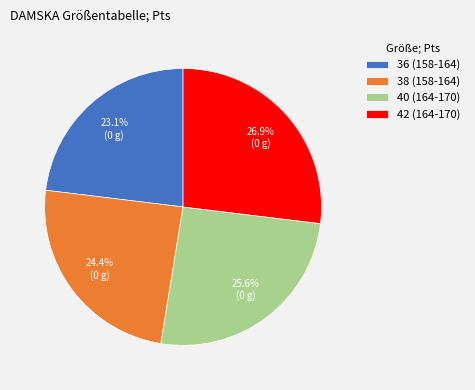

The 40 (164-170) slice represents 38% of the pie. True or false?

False